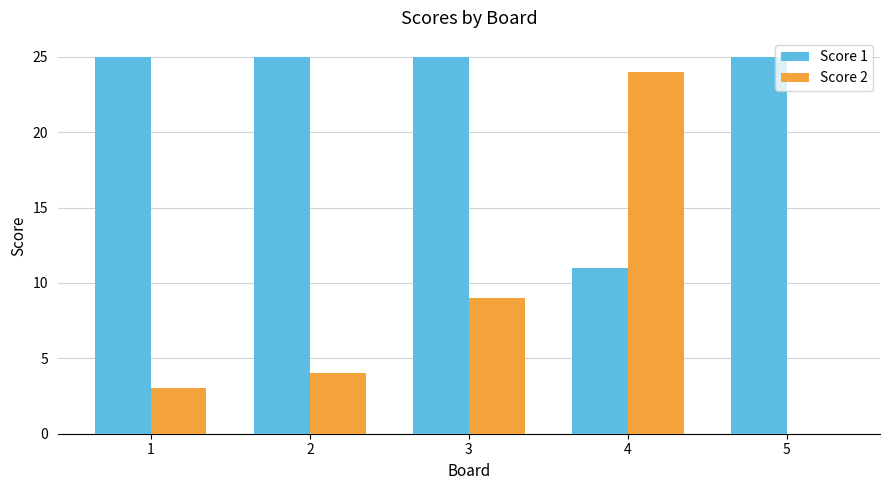

What is the maximum value shown in the chart?

25